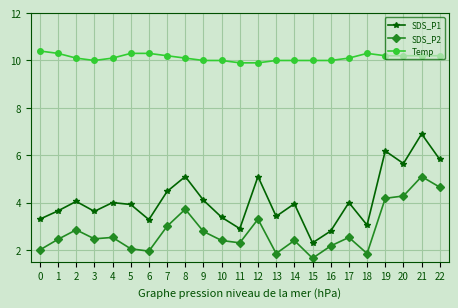

Is this an area chart (filled region under the line)?

No